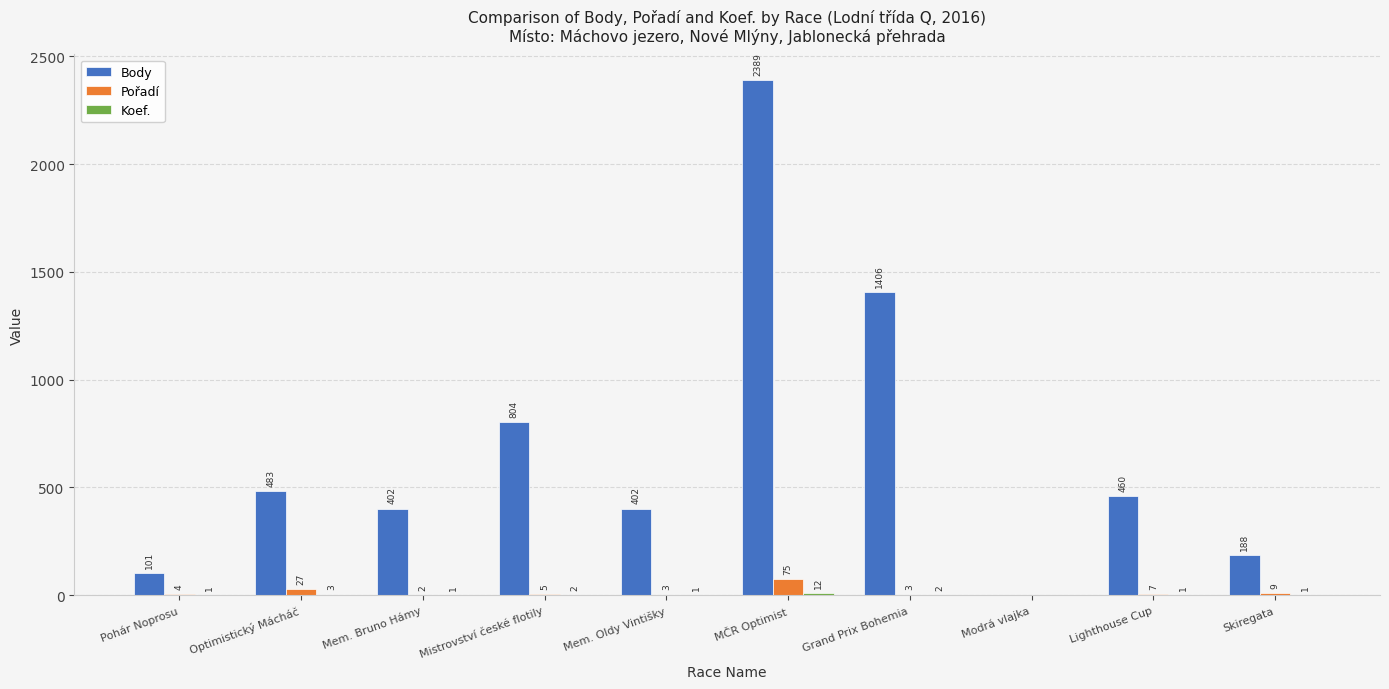

Is it true that Body equals 179 at Mem. Bruno Hámy?

False